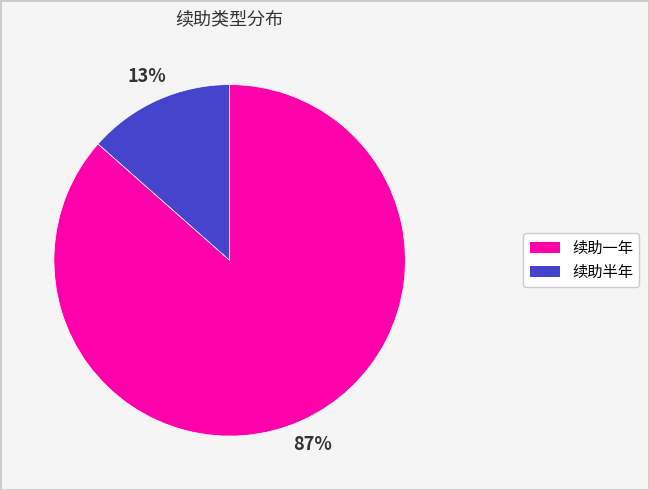

To the nearest percent, what is the average slice percentage?

50%